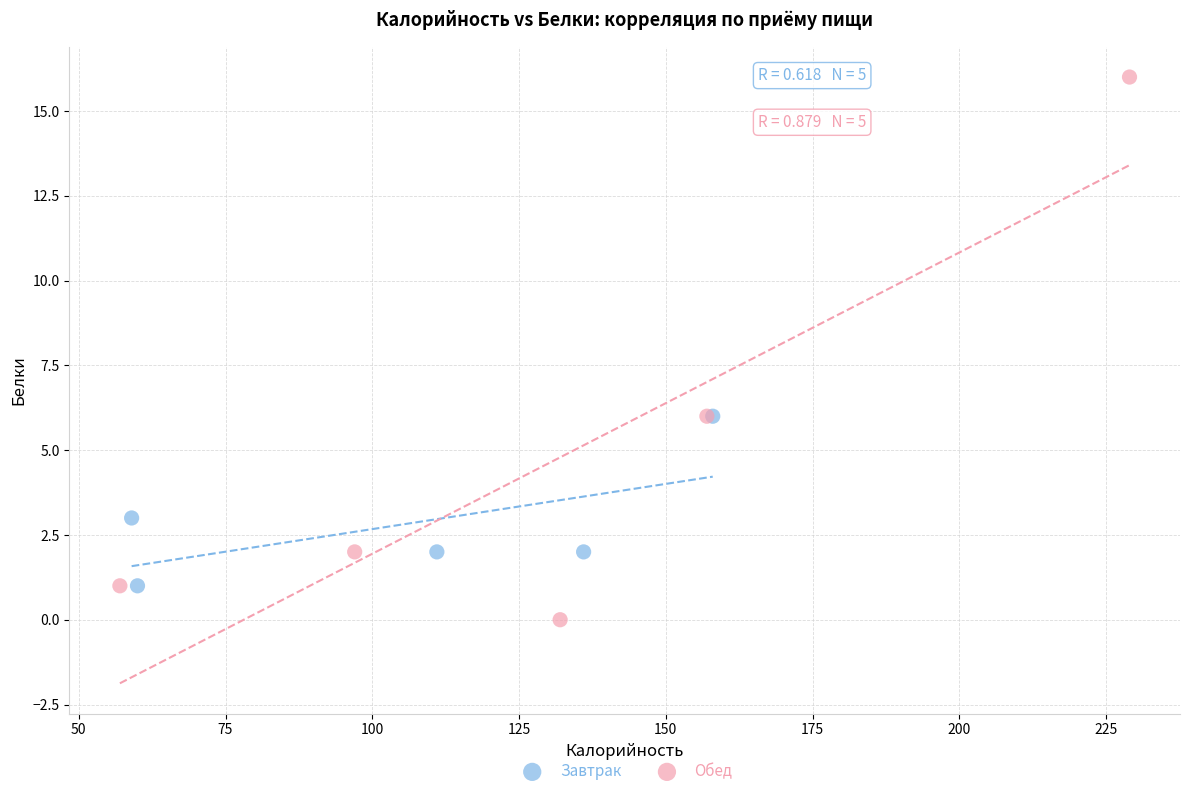

Which series reaches the maximum Y coordinate?

Обед